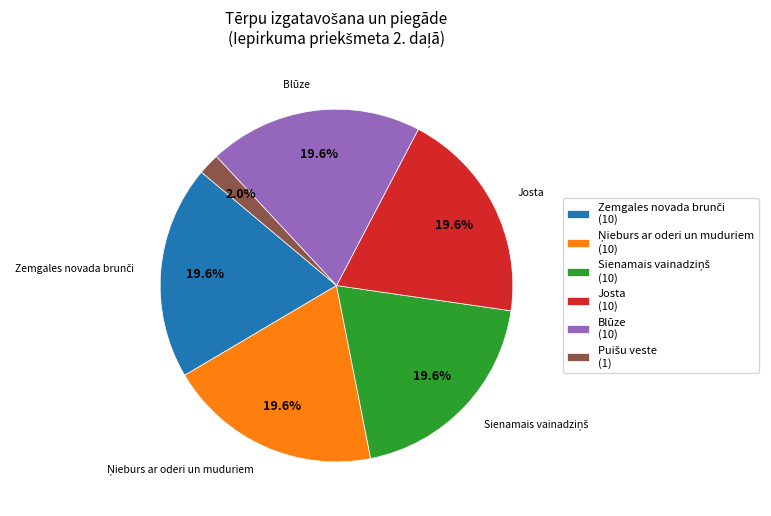

Does any single category account for the majority?

No